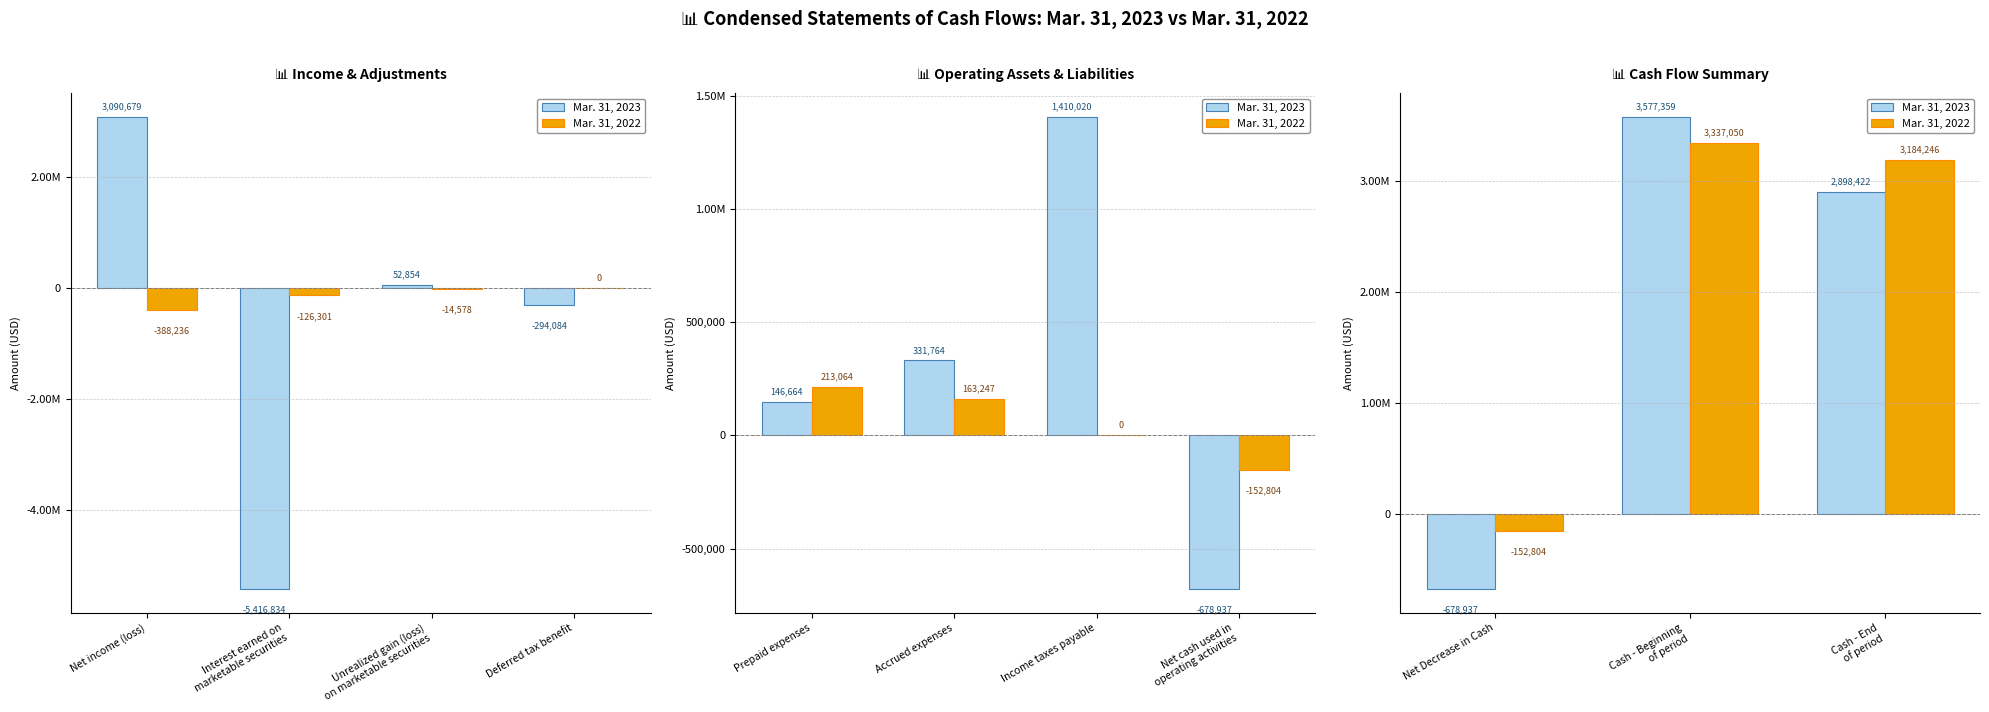

Does the chart contain any negative values?

Yes